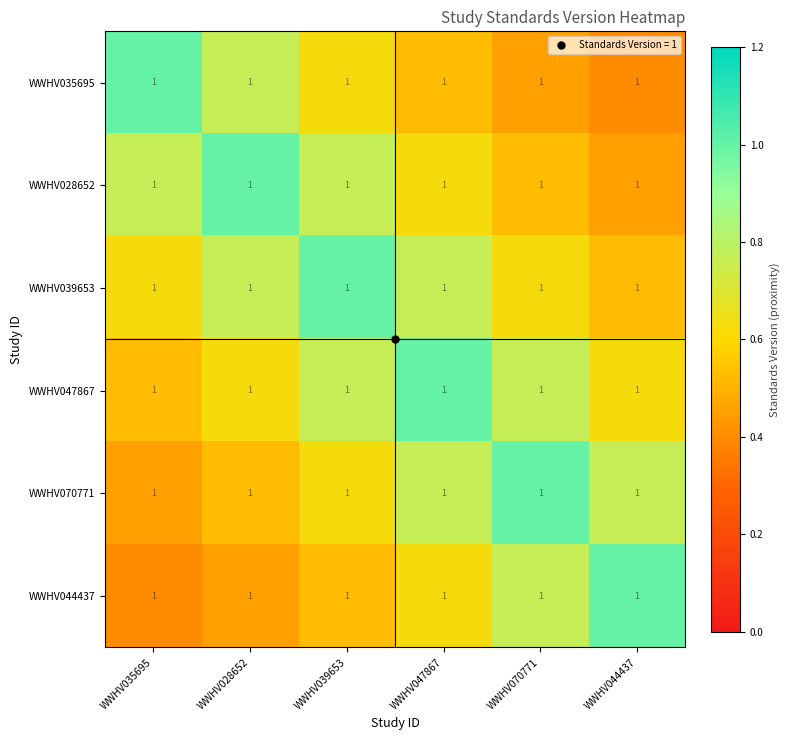

At how many categories does at least one series exceed 0?

6